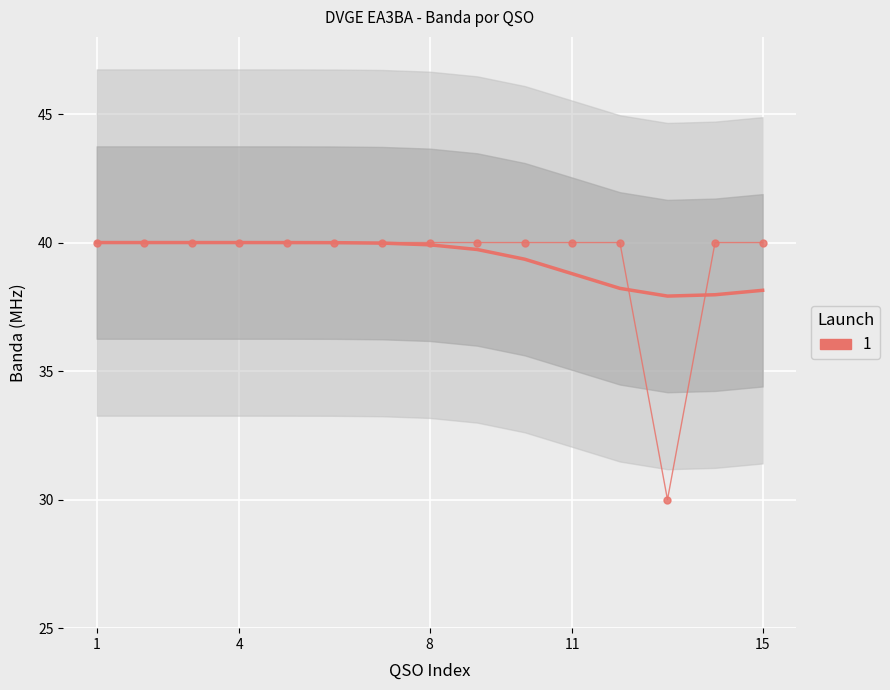

The value at 02/09/2013 is 40. True or false?

True